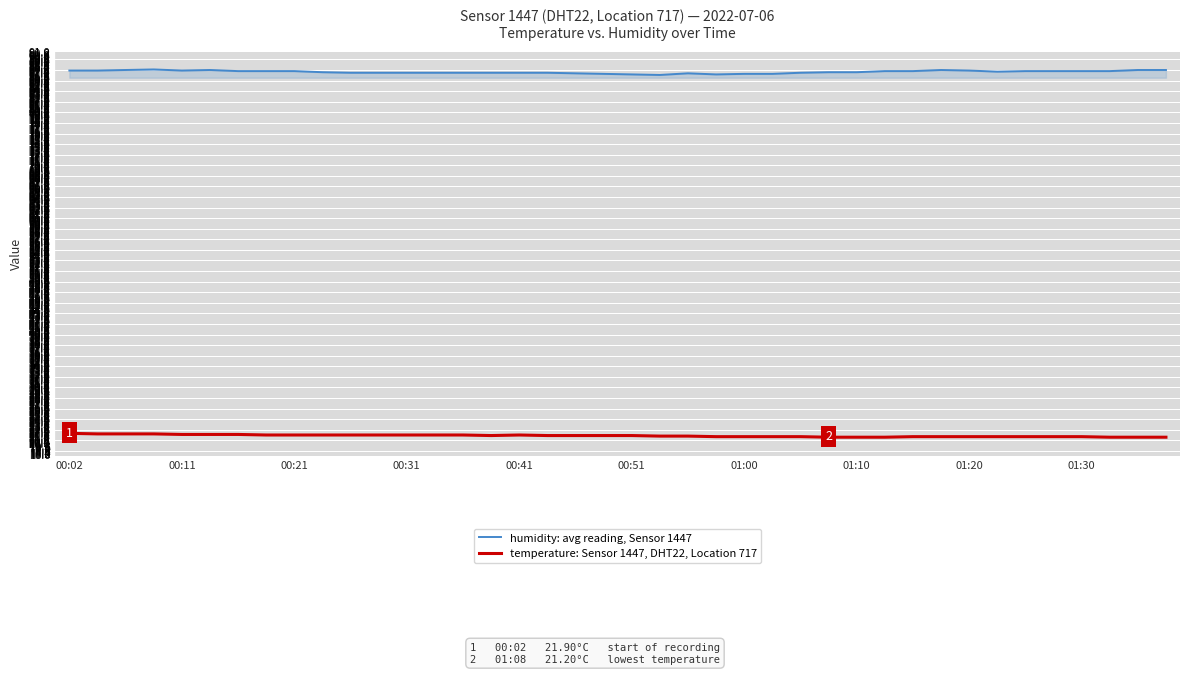

What is the minimum value for humidity: avg reading, Sensor 1447?

86.8